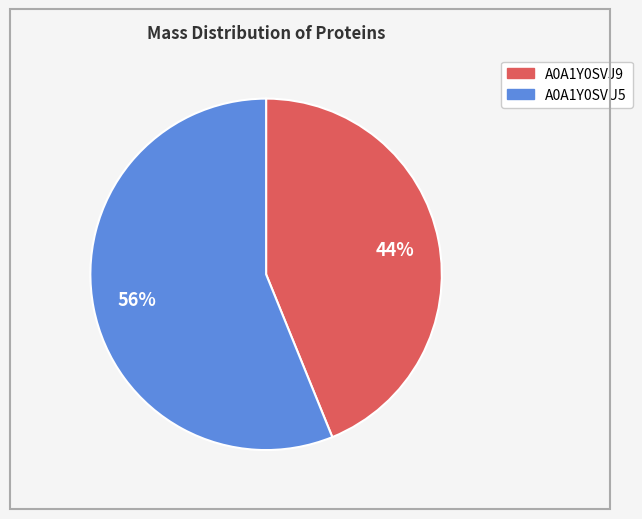

How many segments does this pie chart have?

2